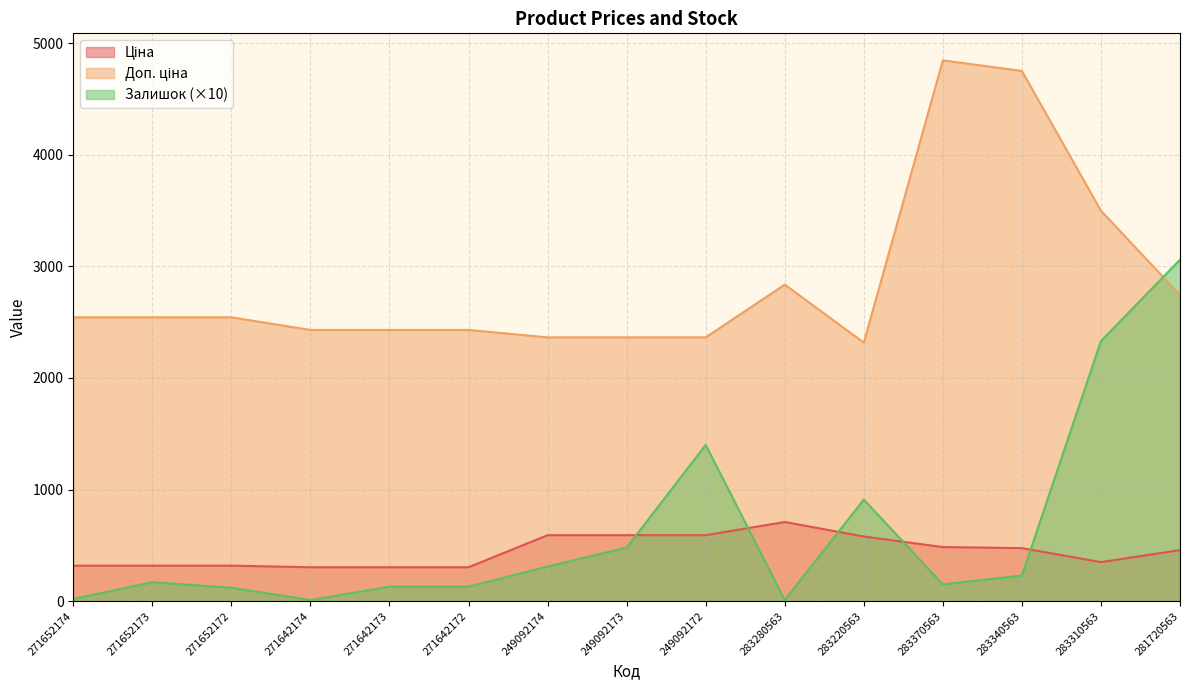

Which series has the largest range (max minus min)?

Залишок (×10)